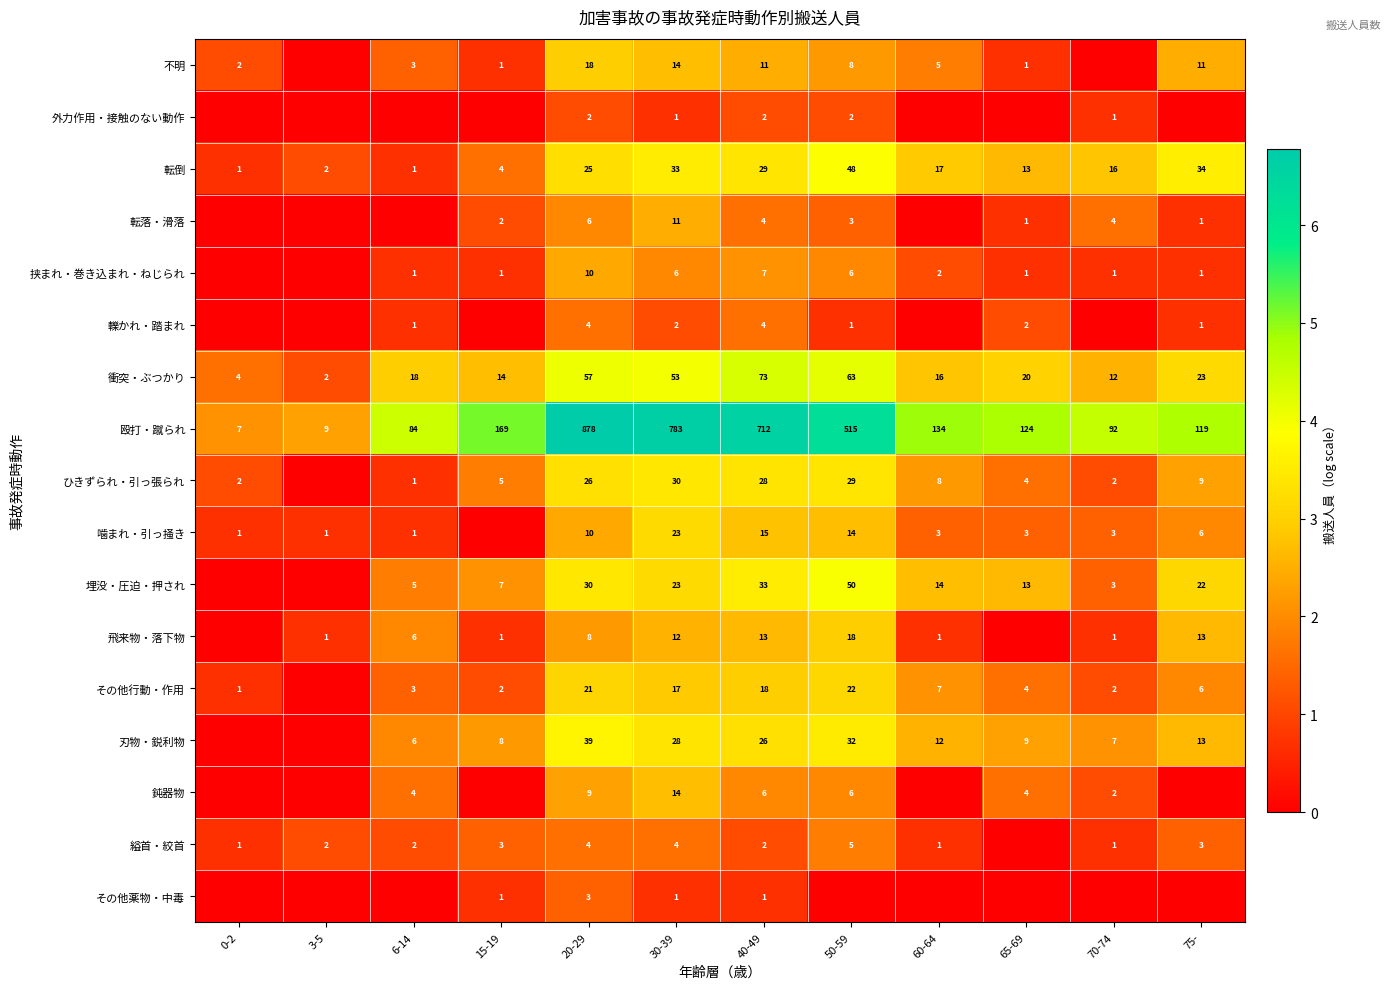

The value of 不明 at 20-29 is 30. True or false?

False